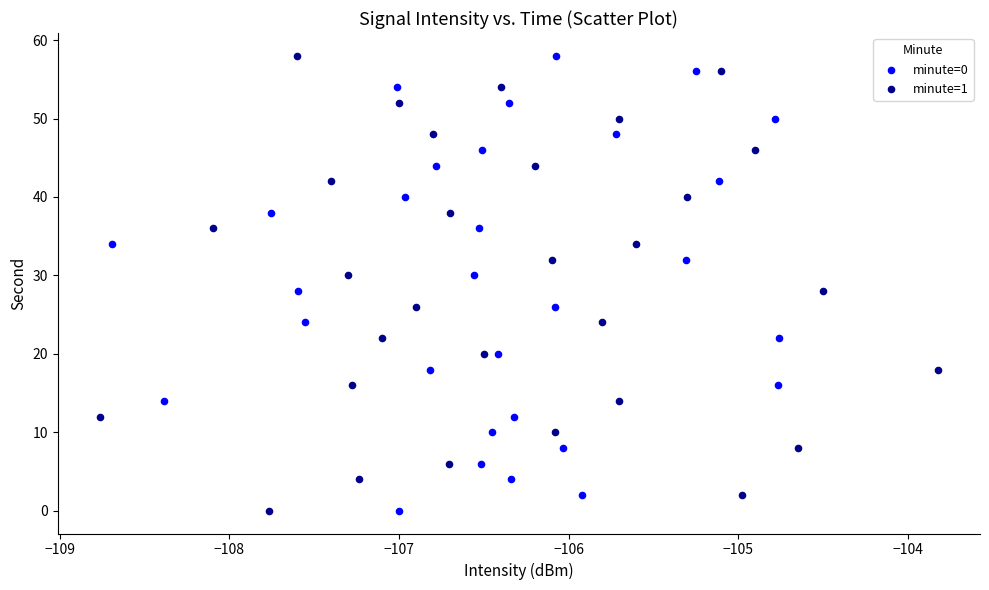

What are all the series names shown in the legend?

minute=0, minute=1